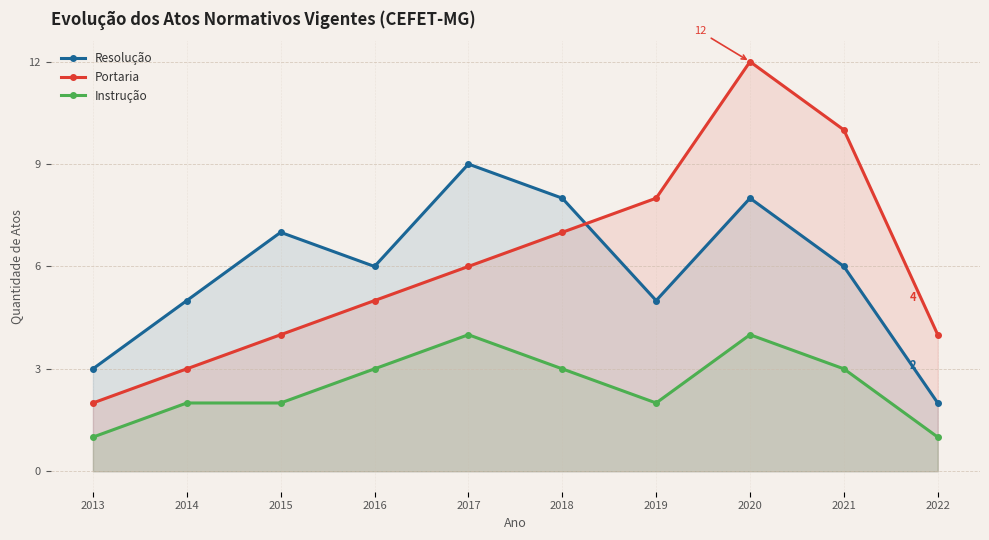

Reading right to left, extract all data points from this chart.

Resolução: 2022=2	2021=6	2020=8	2019=5	2018=8	2017=9	2016=6	2015=7	2014=5	2013=3
Portaria: 2022=4	2021=10	2020=12	2019=8	2018=7	2017=6	2016=5	2015=4	2014=3	2013=2
Instrução: 2022=1	2021=3	2020=4	2019=2	2018=3	2017=4	2016=3	2015=2	2014=2	2013=1